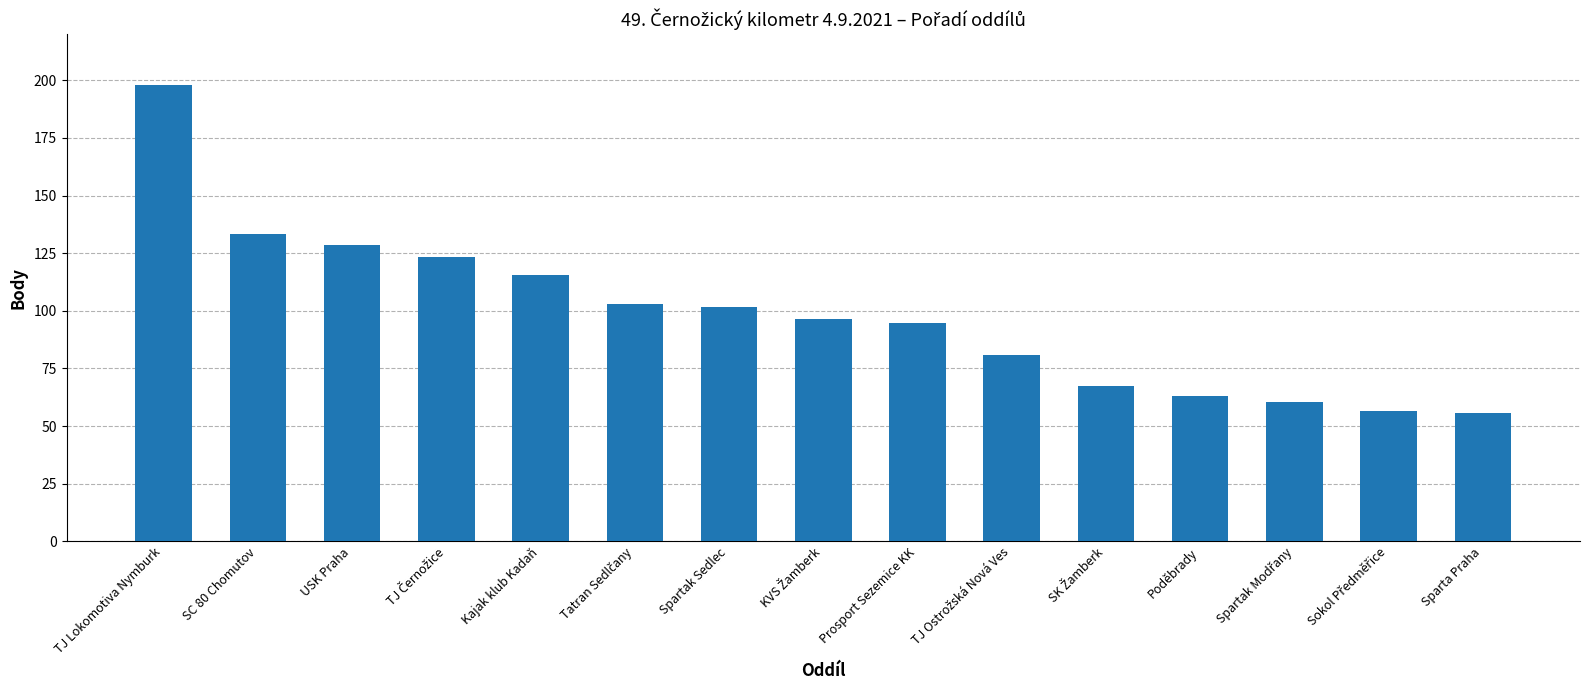

Where does the data first go above 96?

TJ Lokomotiva Nymburk